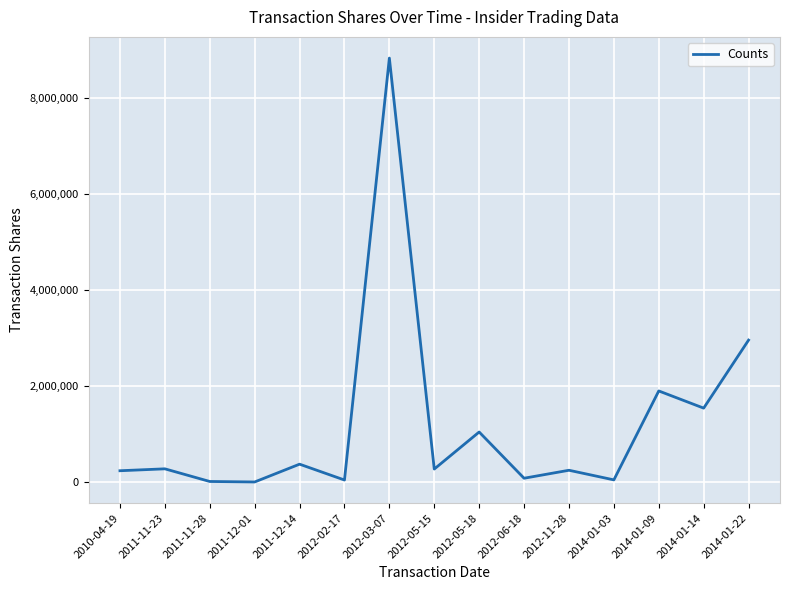

How many values are below 275000?

7